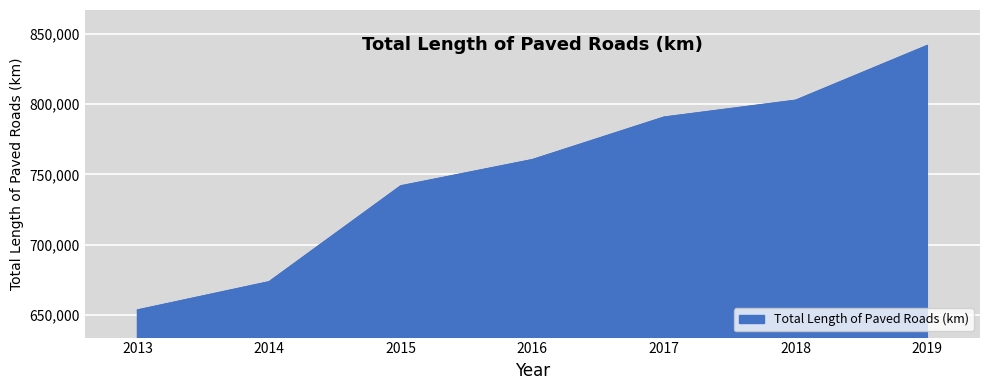

List the labels in order of value, largest first.

2019, 2018, 2017, 2016, 2015, 2014, 2013